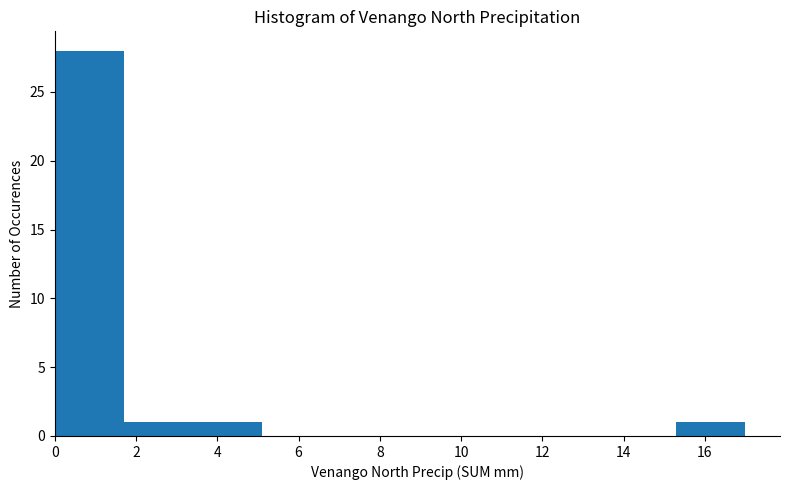

Which range on the x-axis has the tallest bar?

0.0 to 1.7